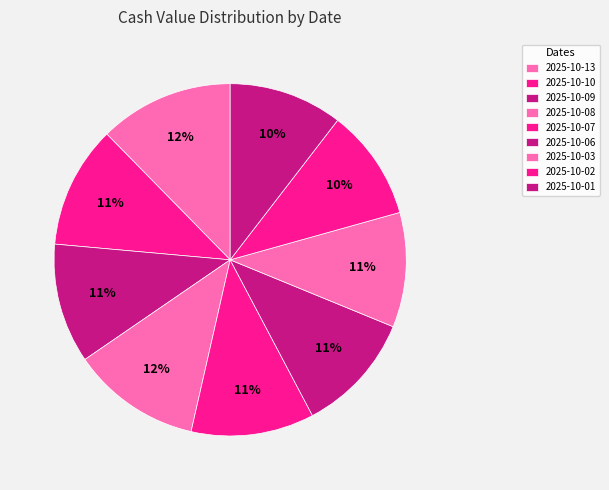

What is the largest slice in the pie chart?

2025-10-13